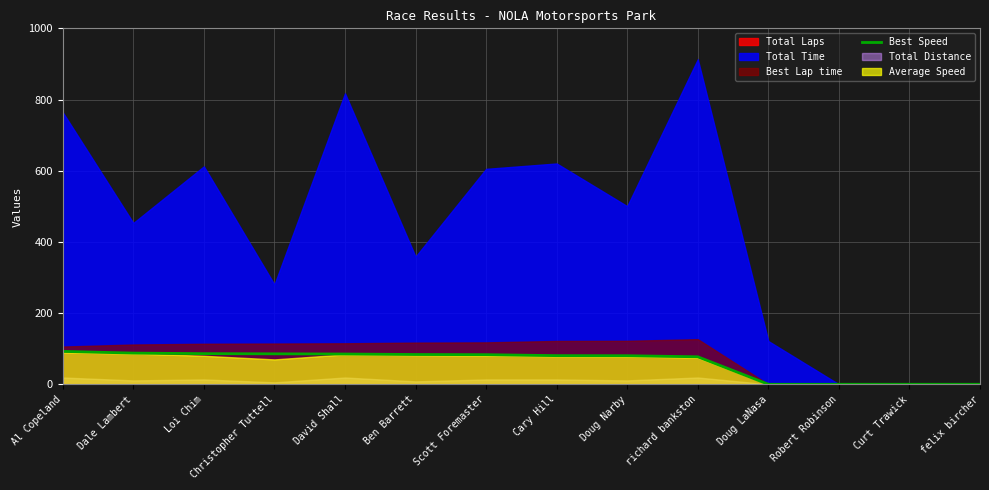

How many data points does each series have?

14